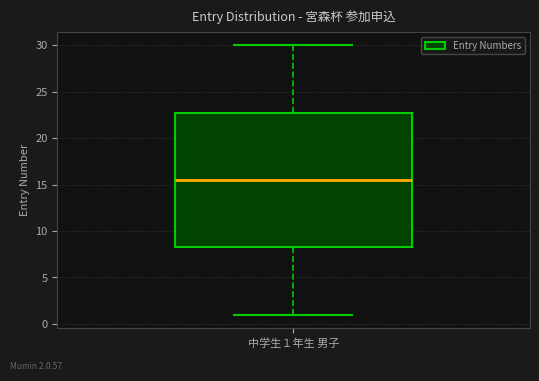

Where does the median line of the box for 中学生１年生 男子 sit on the y-axis? The values are not printed on the chart, so give them approximately, as read against the axis.

15.5